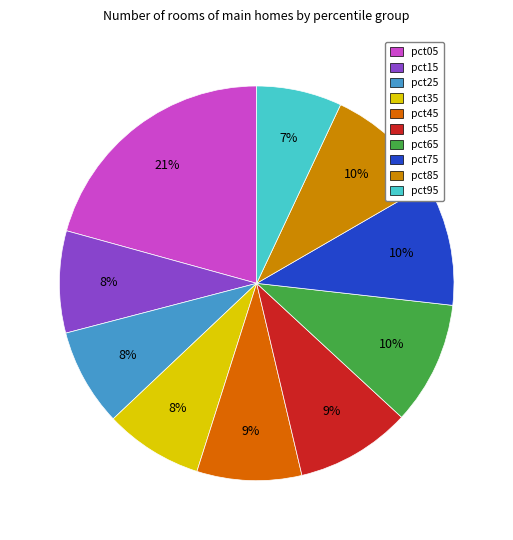

To the nearest percent, what is the average slice percentage?

10%